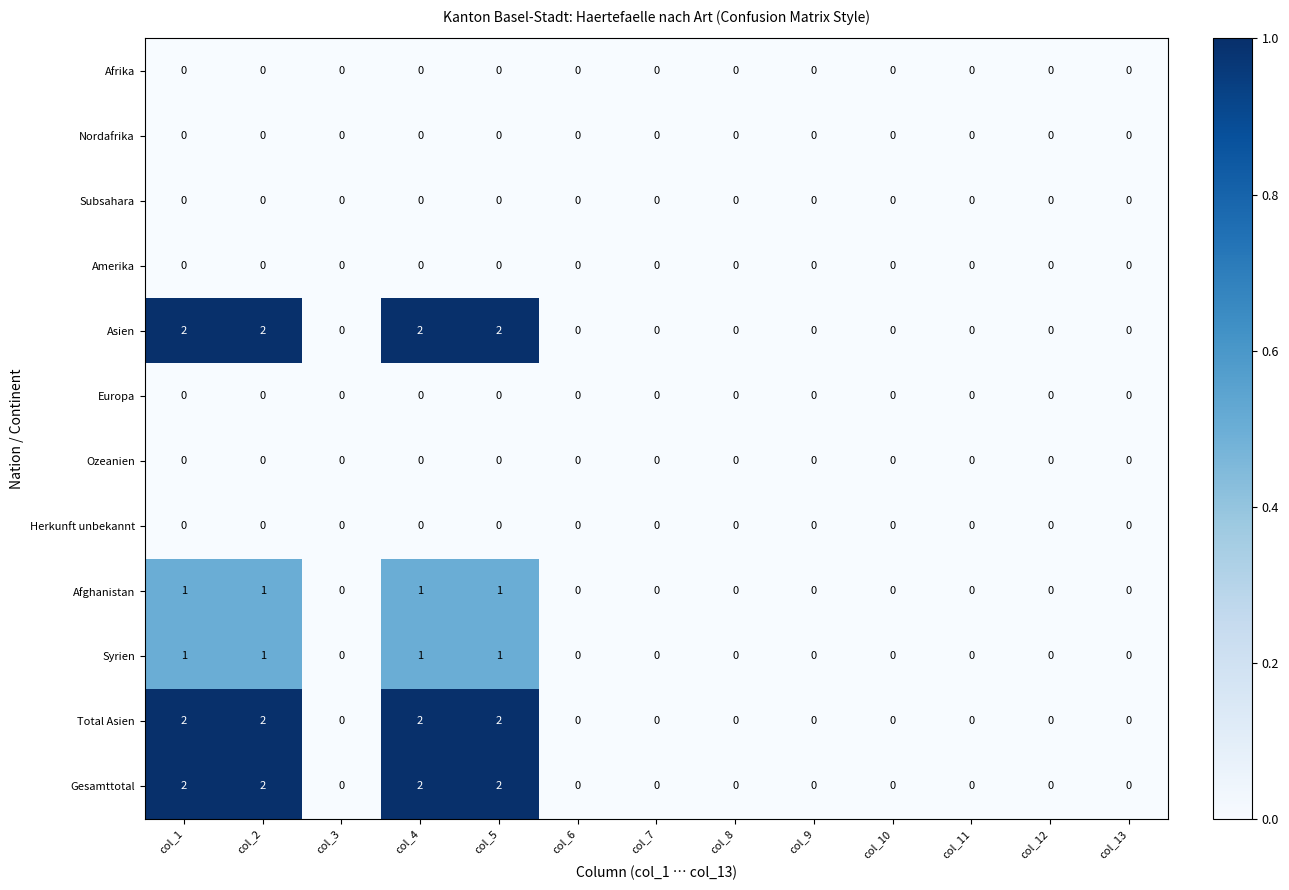

True or false: Asien has a value of 0 at col_11.

True